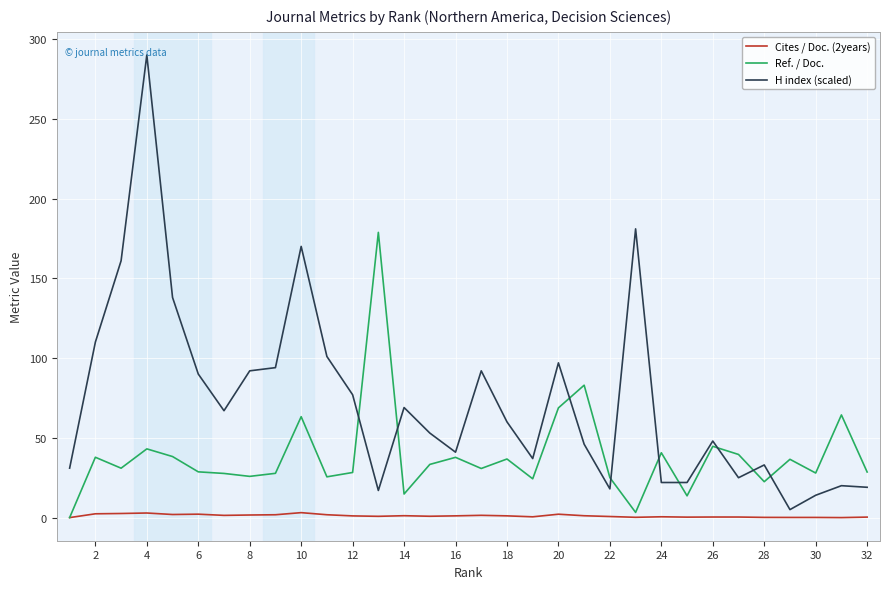

Which series has the largest total across all categories?

H index (scaled)